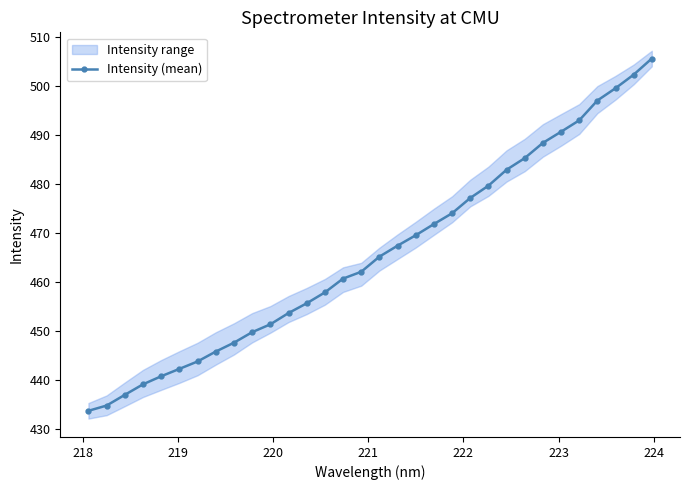

How many data points are less than 465?

16